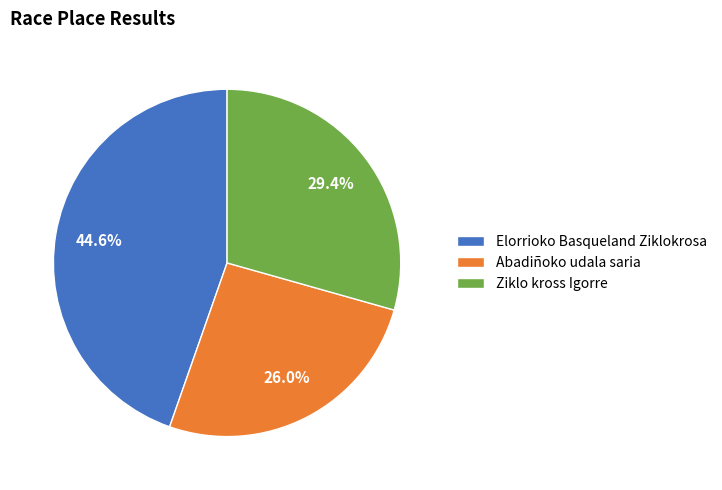

To the nearest percent, what is the average slice percentage?

33%